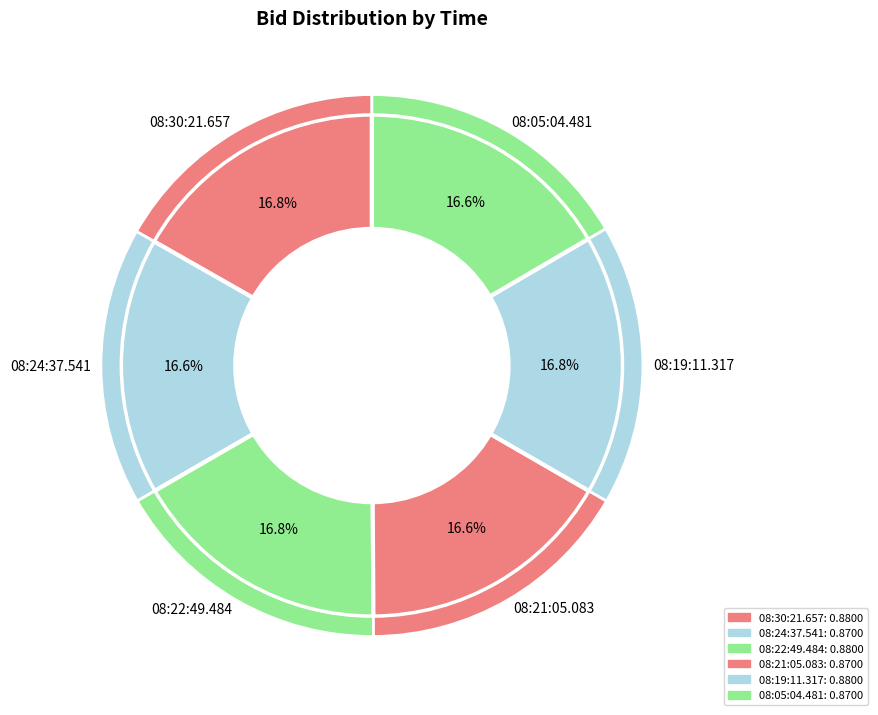

True or false: 08:21:05.083 accounts for 9% of the total.

False